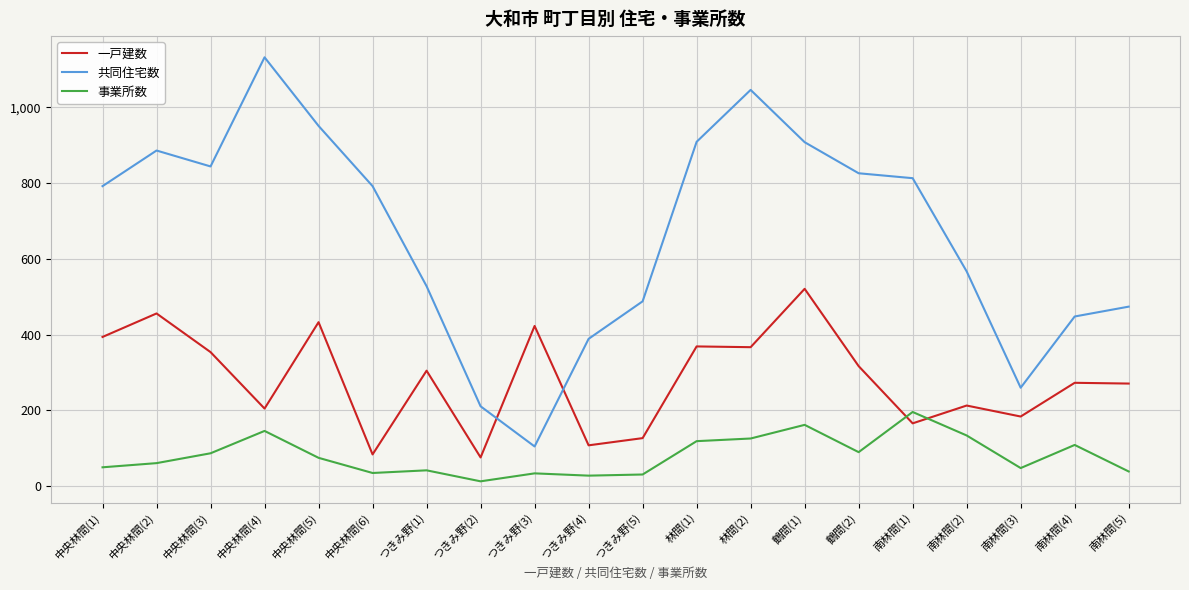

What is the maximum value shown in the chart?

1132